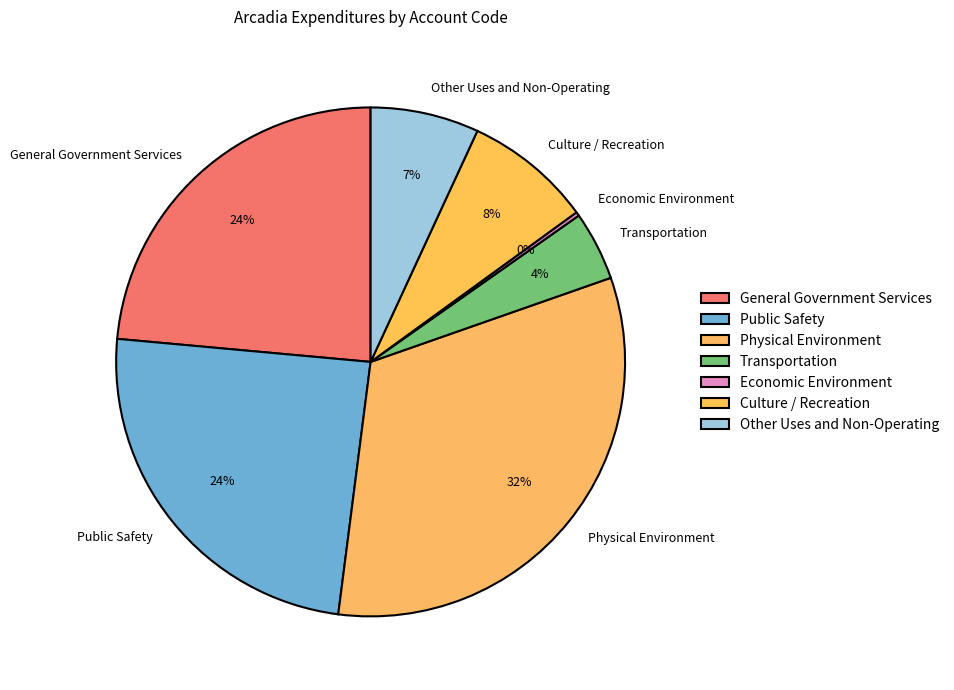

To the nearest percent, what is the average slice percentage?

14%